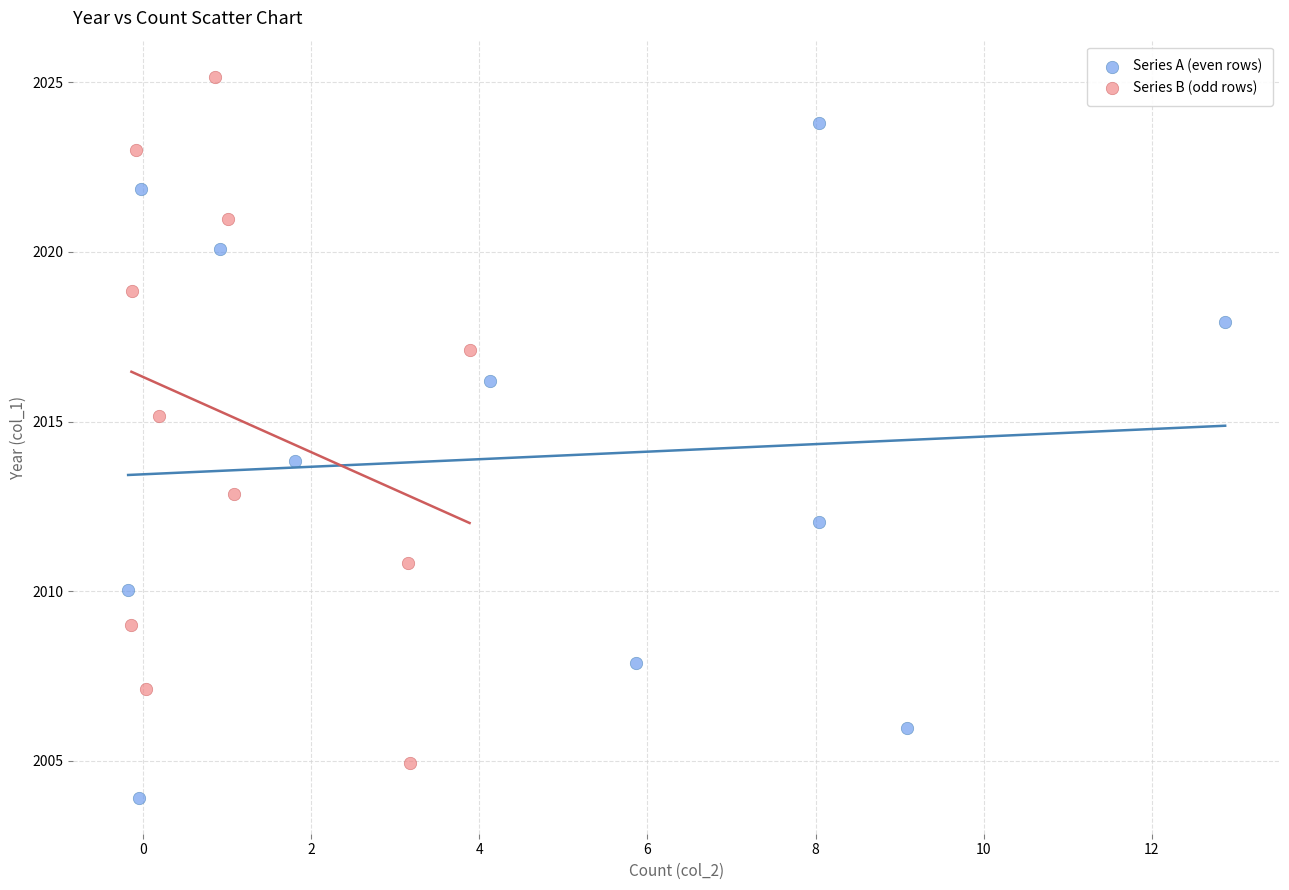

What are all the series names shown in the legend?

Series A (even rows), Series B (odd rows)